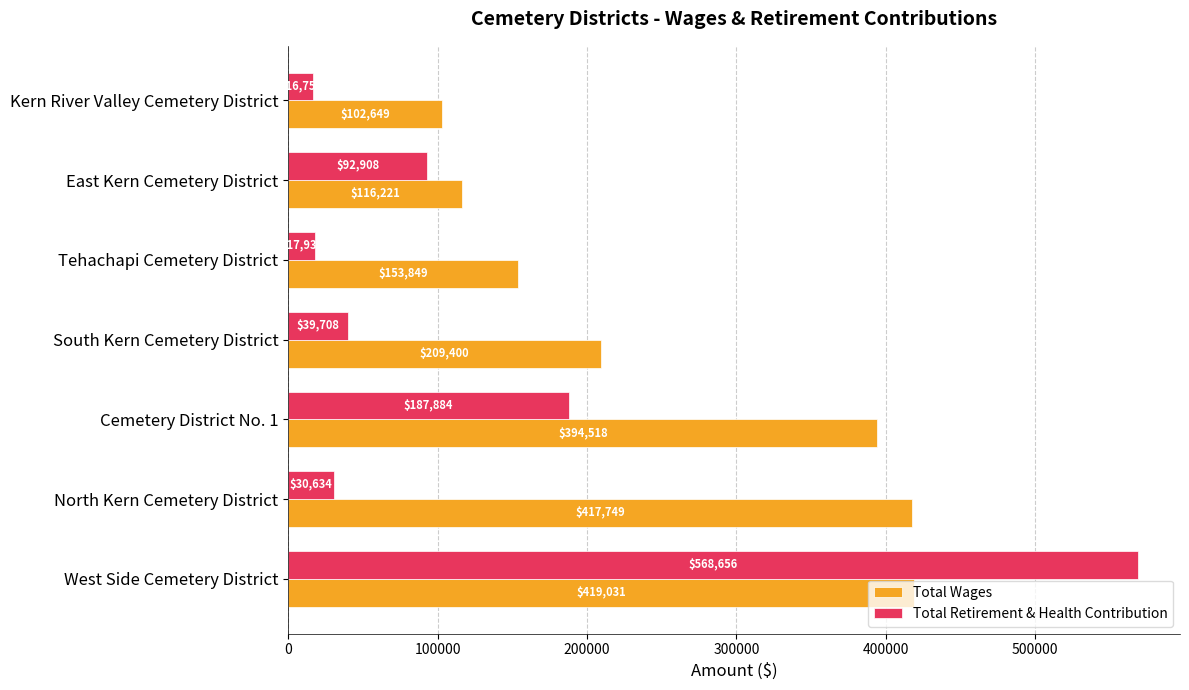

What is the total value across all series at Cemetery District No. 1?

582402